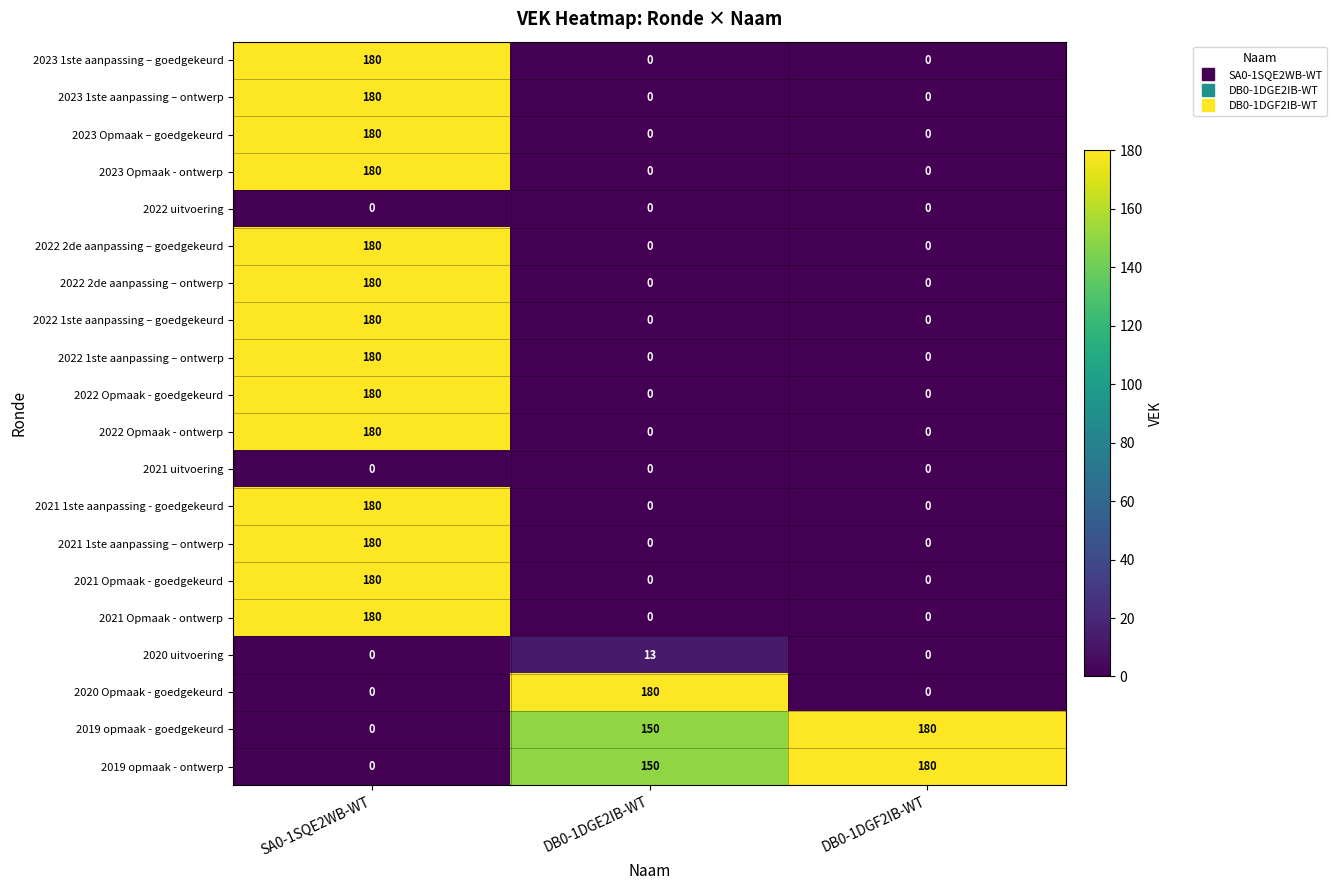

What is the difference between the maximum and minimum values in the 2021 1ste aanpassing - goedgekeurd series?

180